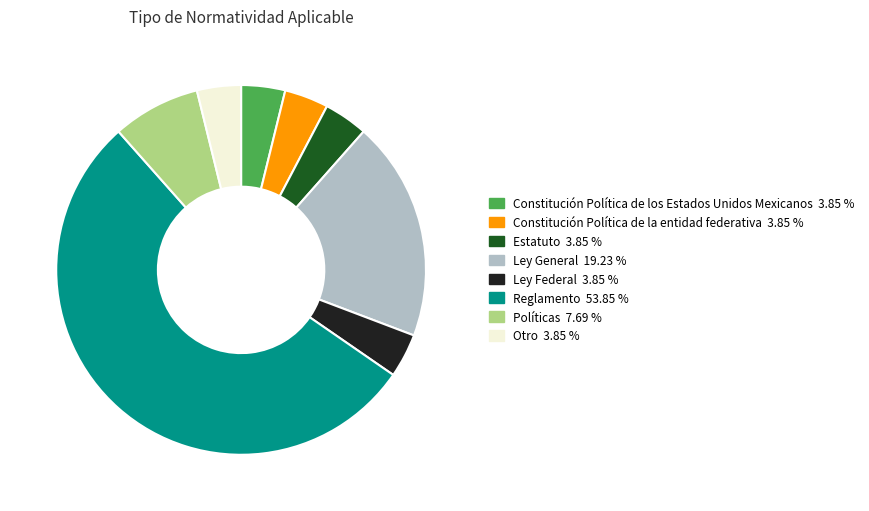

Count the number of slices in the pie.

8